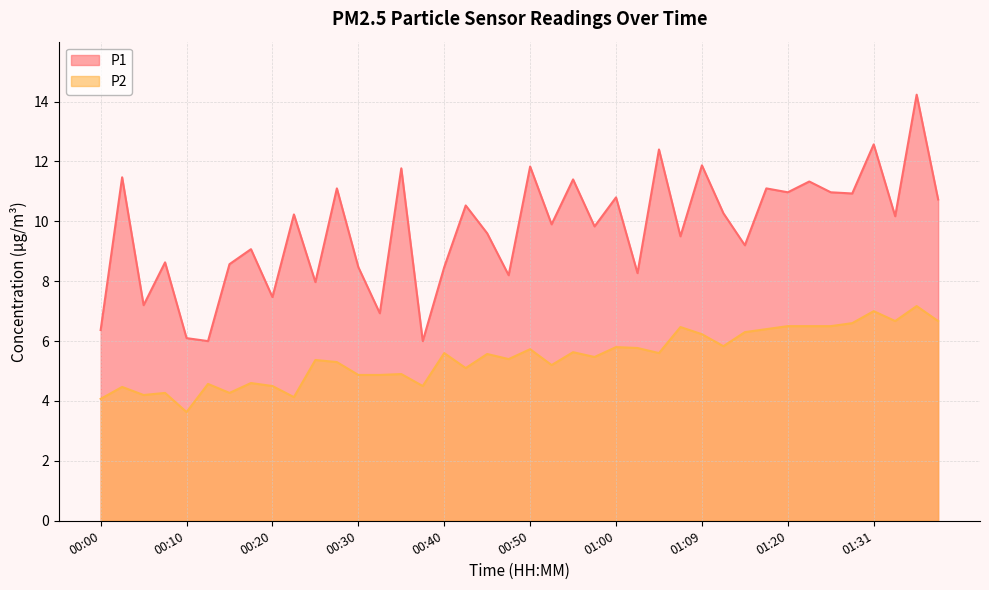

Where is the first local maximum for P1?

00:02